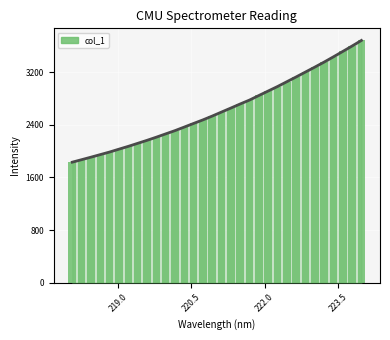

Does the chart contain stacked bars?

No